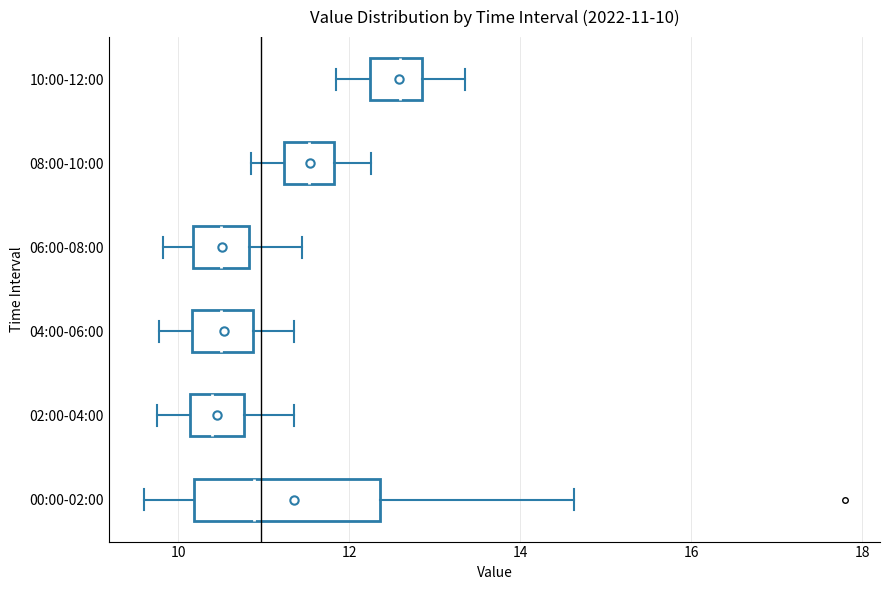

Which box is the widest, from its left edge to its right edge?

00:00-02:00